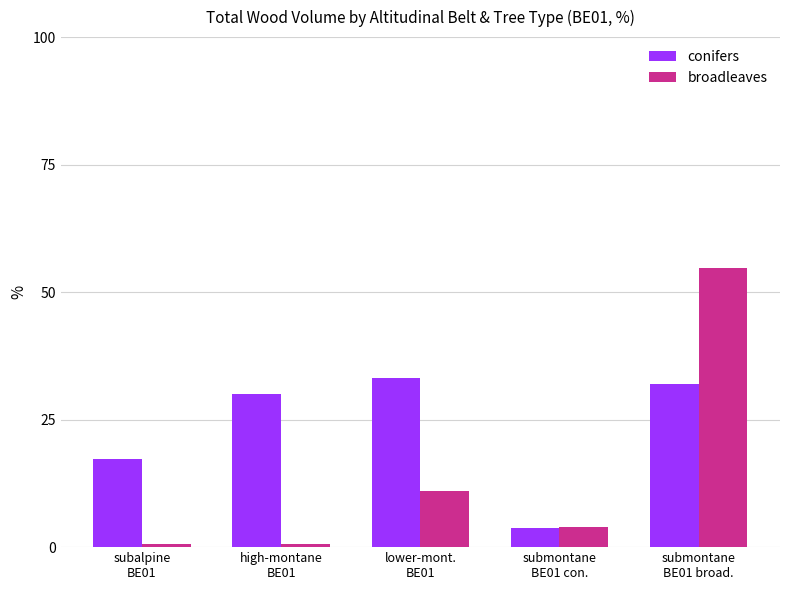

What are all the series names shown in the legend?

conifers, broadleaves